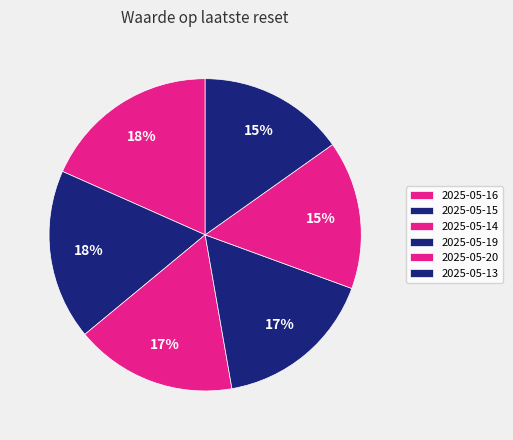

How many segments does this pie chart have?

6